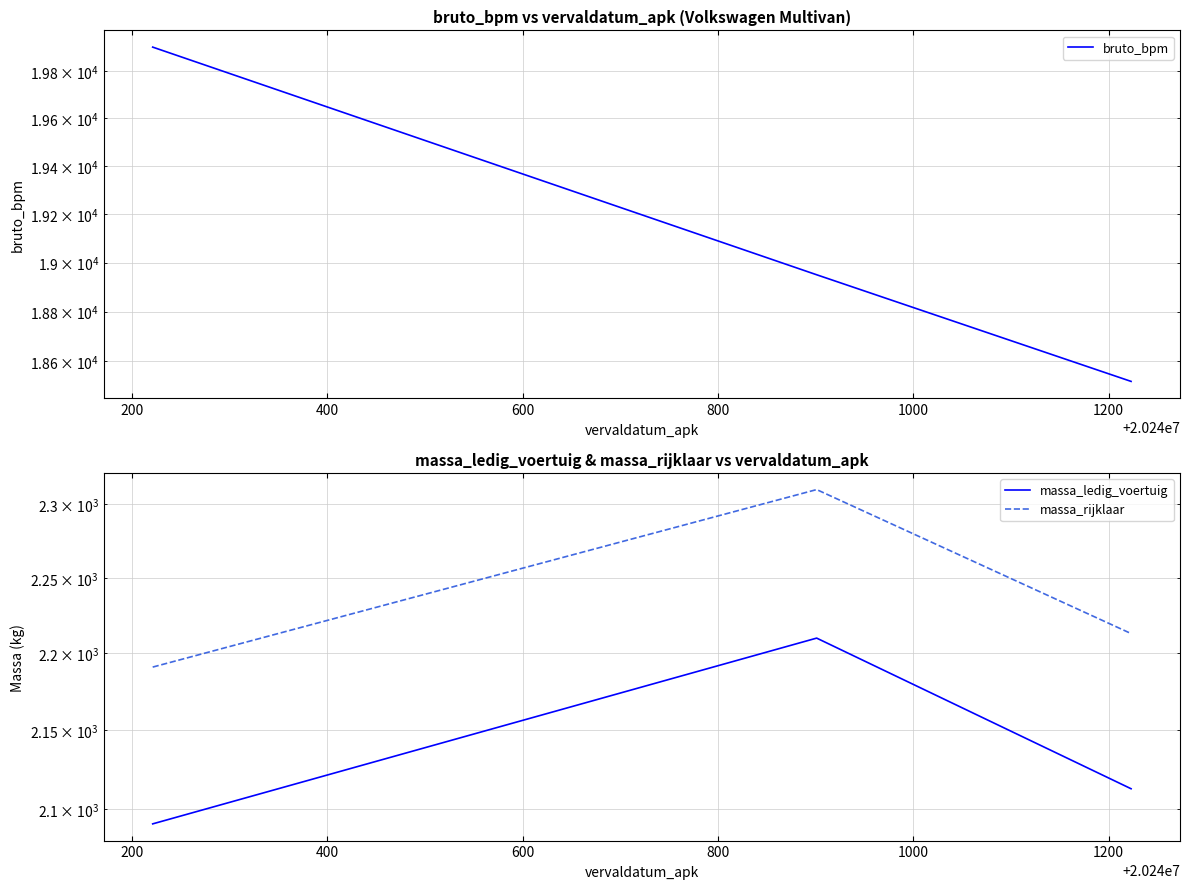

What is the minimum value shown in the chart?

2091